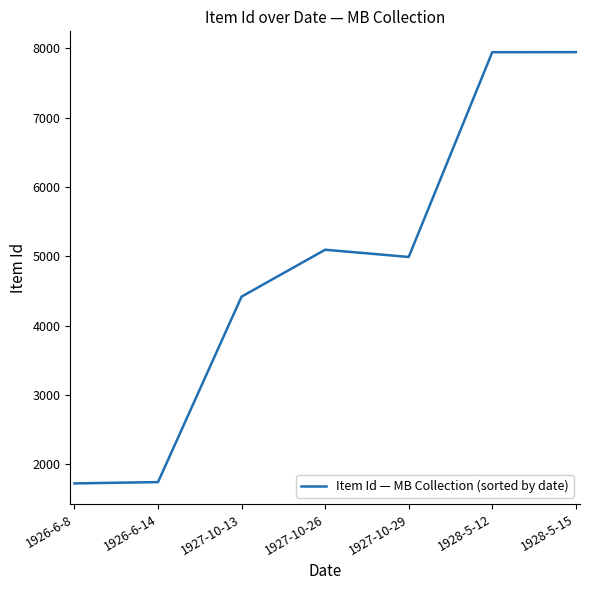

The value at 1927-10-13 is 4419. True or false?

True